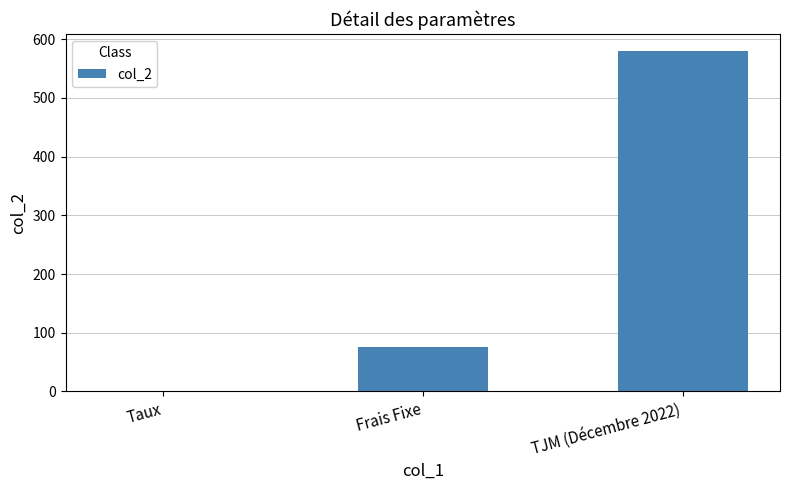

What is the sum of all values?

655.1